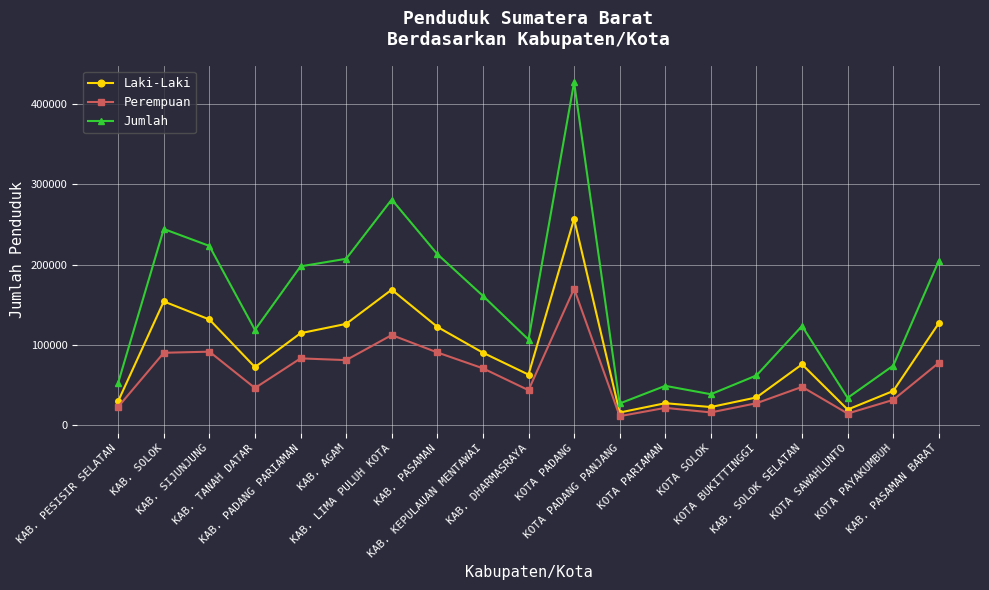

Which series changed the most between KAB. SIJUNJUNG and KAB. AGAM?

Jumlah